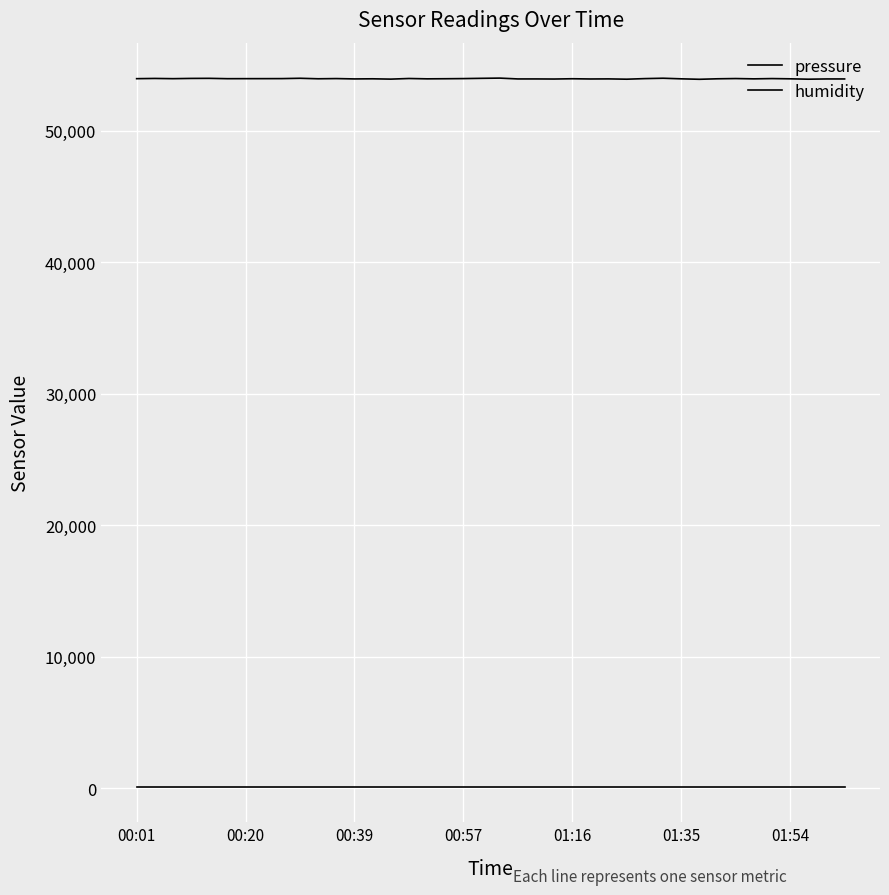

What is the maximum value shown in the chart?

53998.0